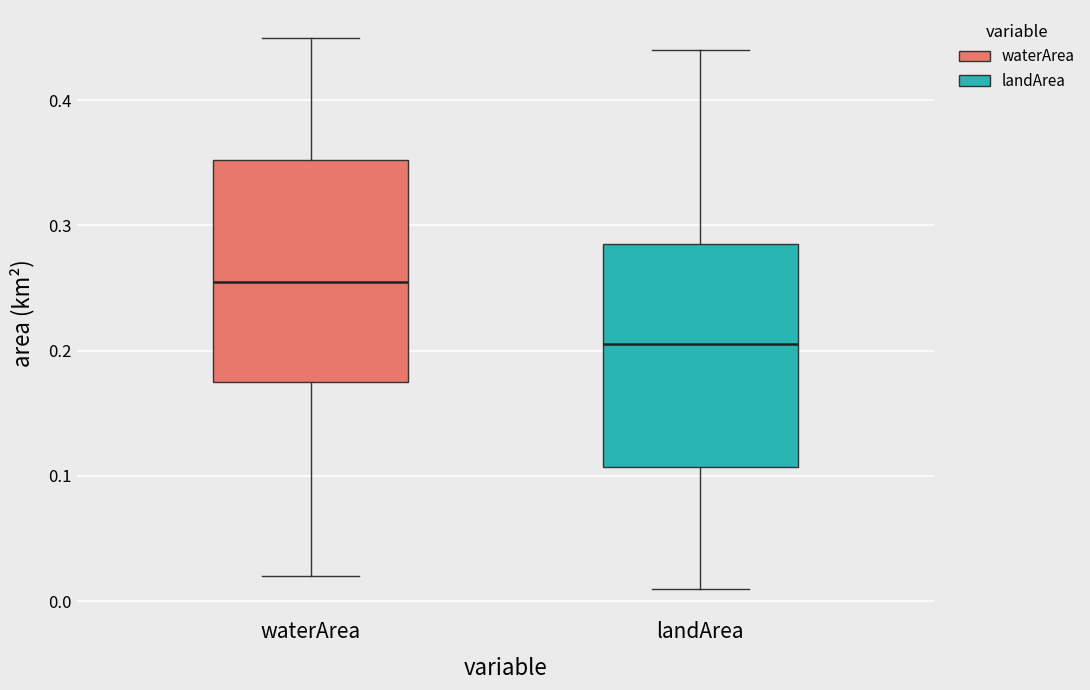

Reading left to right, read every box against the y-axis: the position of its median line, the range the box covers, and the ends of its whiskers. The values are not printed on the chart, so give them approximately, as read against the axis.

waterArea: median 0.26, box 0.18 to 0.35, whiskers 0.02 to 0.45
landArea: median 0.21, box 0.11 to 0.29, whiskers 0.01 to 0.44